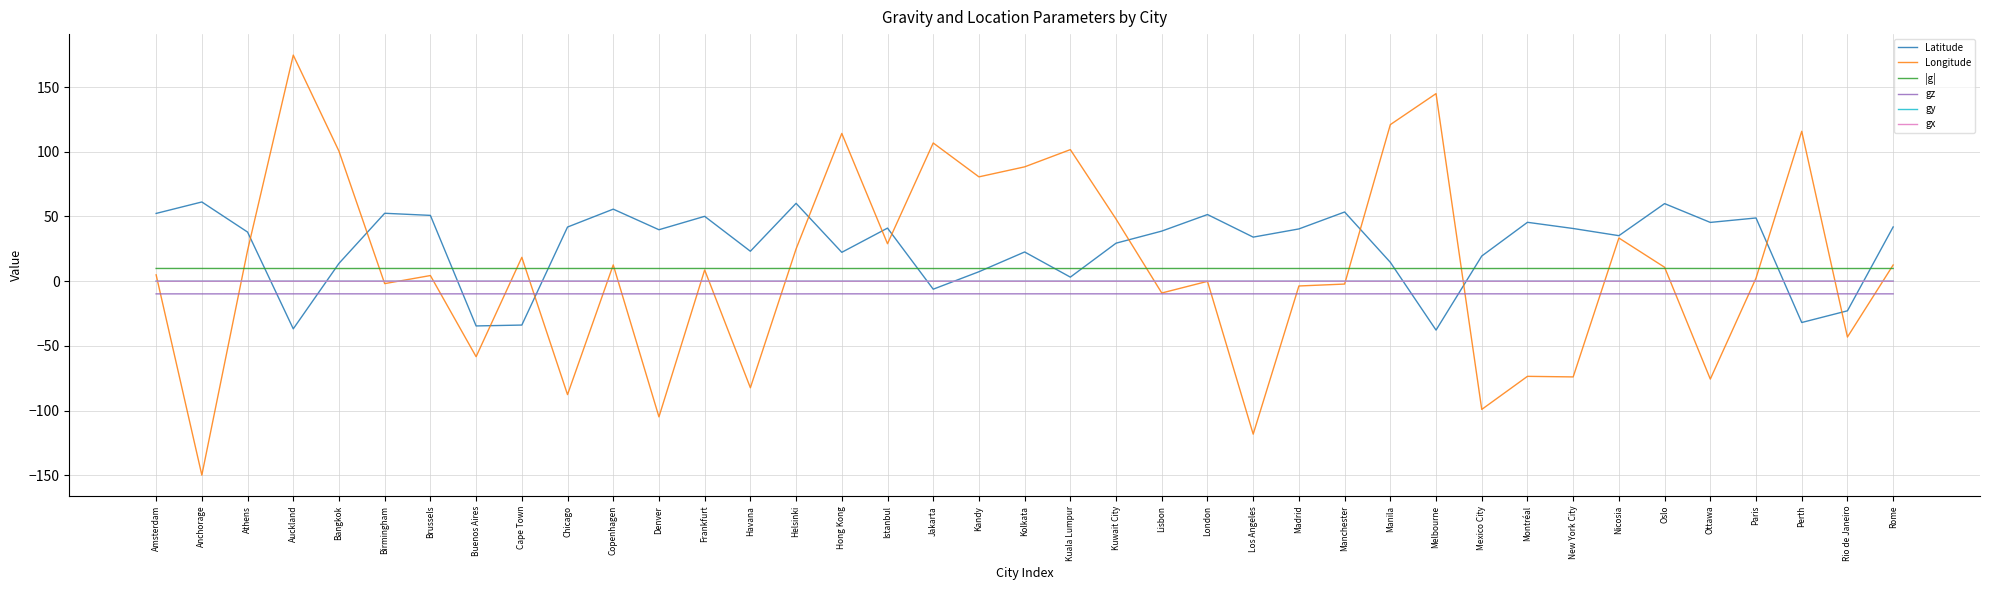

Which series has the largest total across all categories?

Latitude